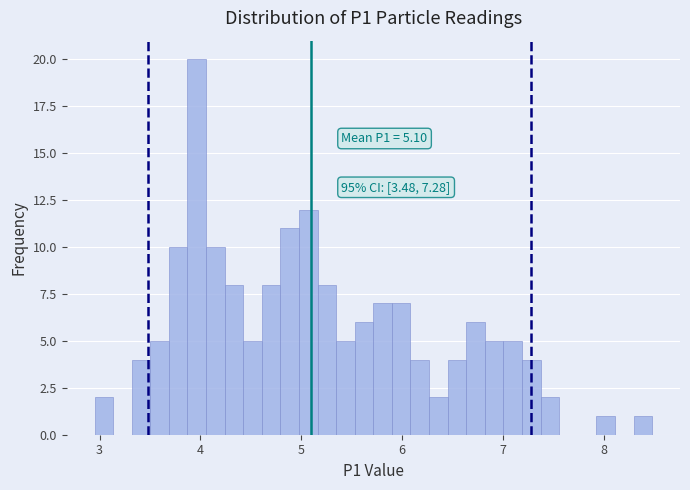

Read against the x-axis, roughly where is the centre of the tallest bar?

4.0